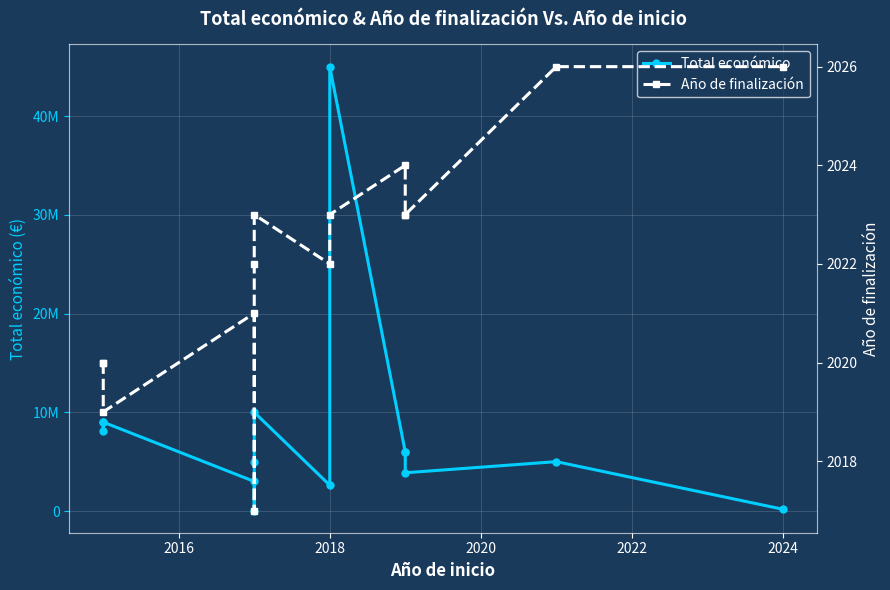

Rank the series by their average value, from lowest to highest.

Año de finalización, Total económico